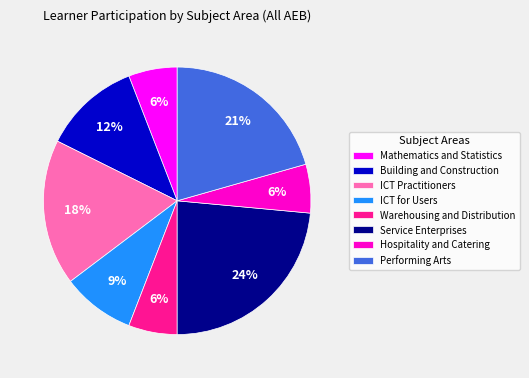

Does Hospitality and Catering account for over 50% of the chart?

No